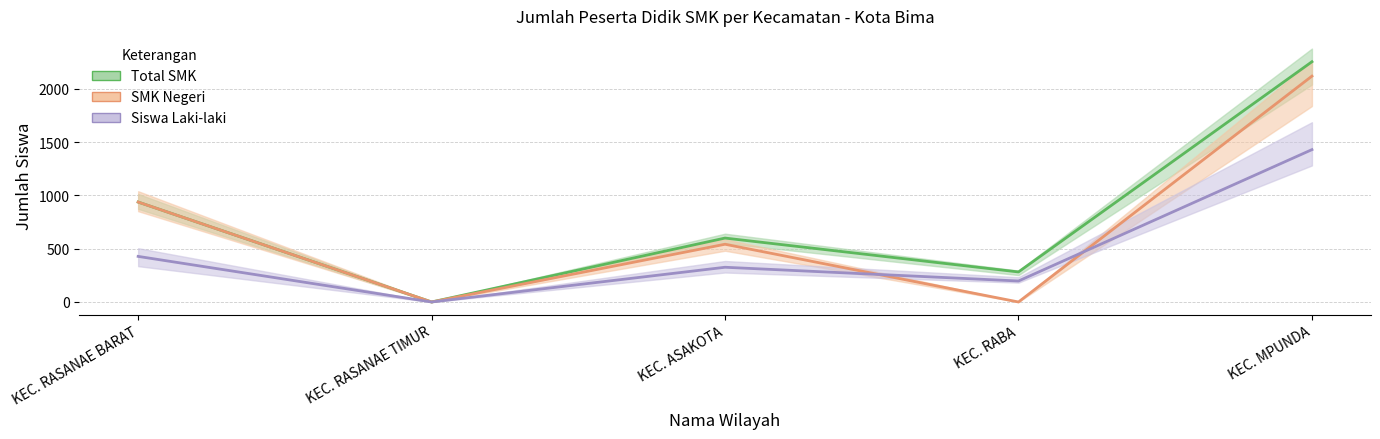

How many values in the SMK Negeri series are below 542?

2